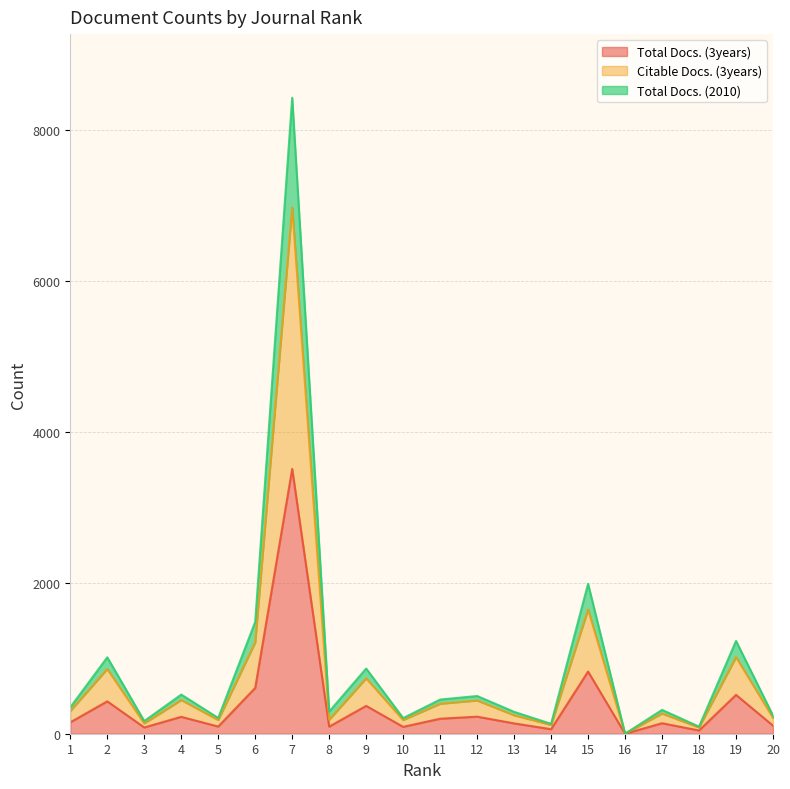

Read the Total Docs. (3years) value at 17, to the nearest 10.

140